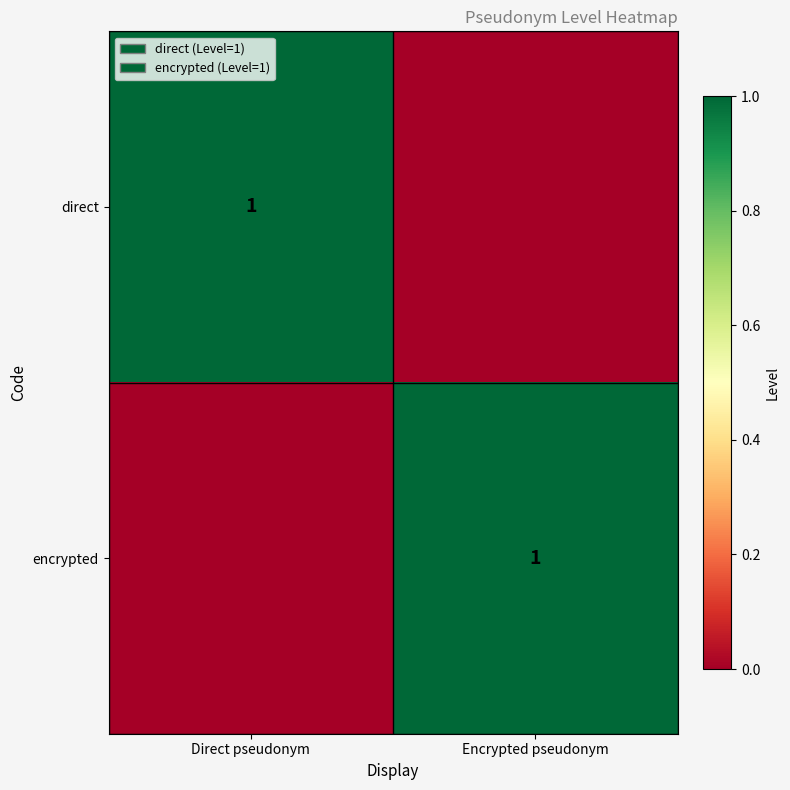

At which category is the sum across all series the highest?

Direct pseudonym